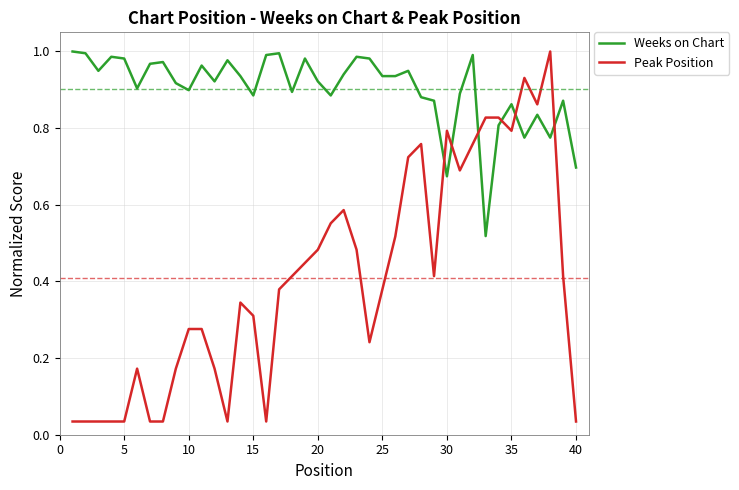

Rank the series by their average value, from lowest to highest.

Peak Position, Weeks on Chart